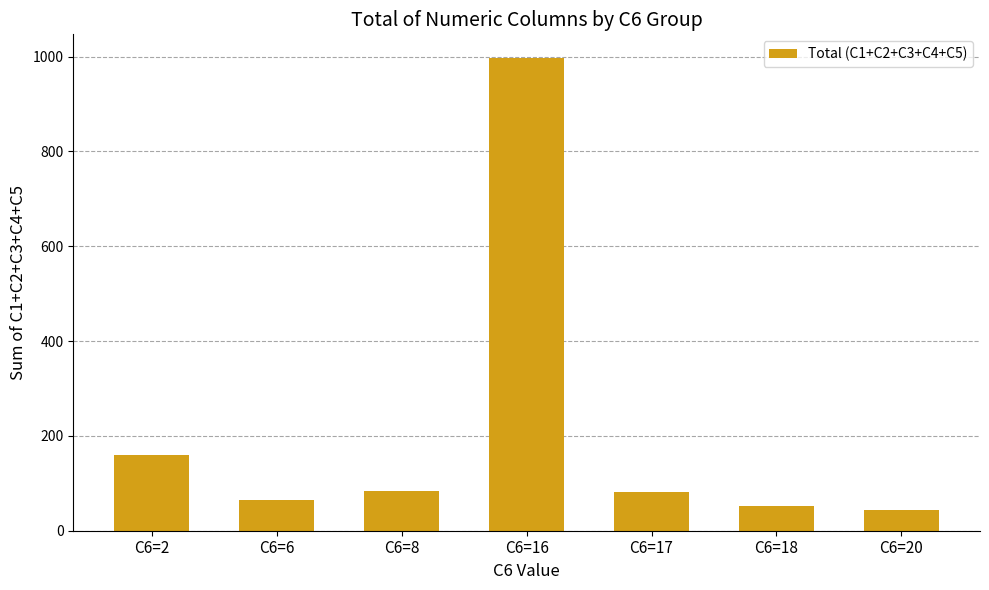

The value at C6=6 is 106. True or false?

False